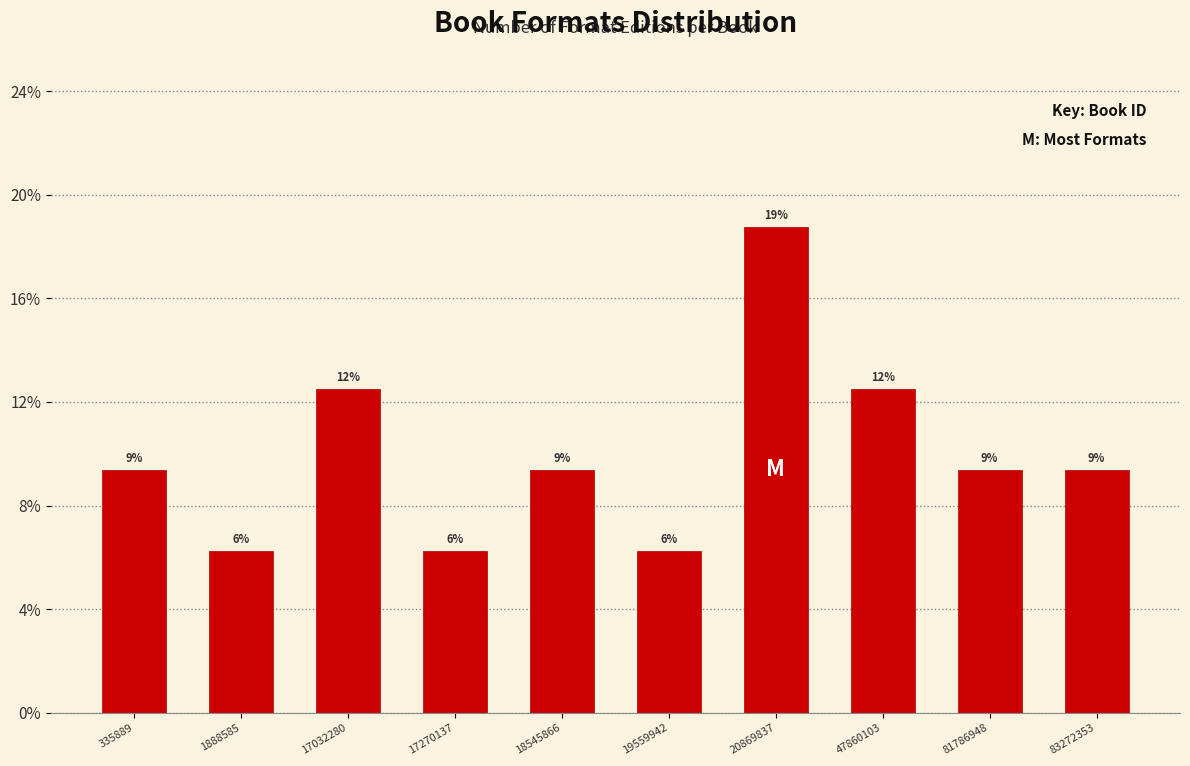

Does the chart contain any negative values?

No